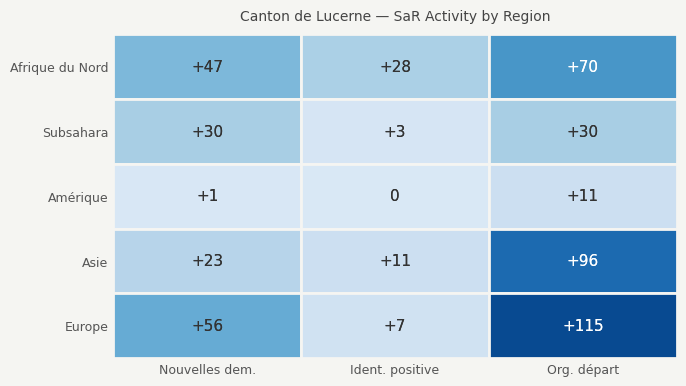

Is the value of Asie at Ident. positive greater than the value of Subsahara at Ident. positive?

Yes